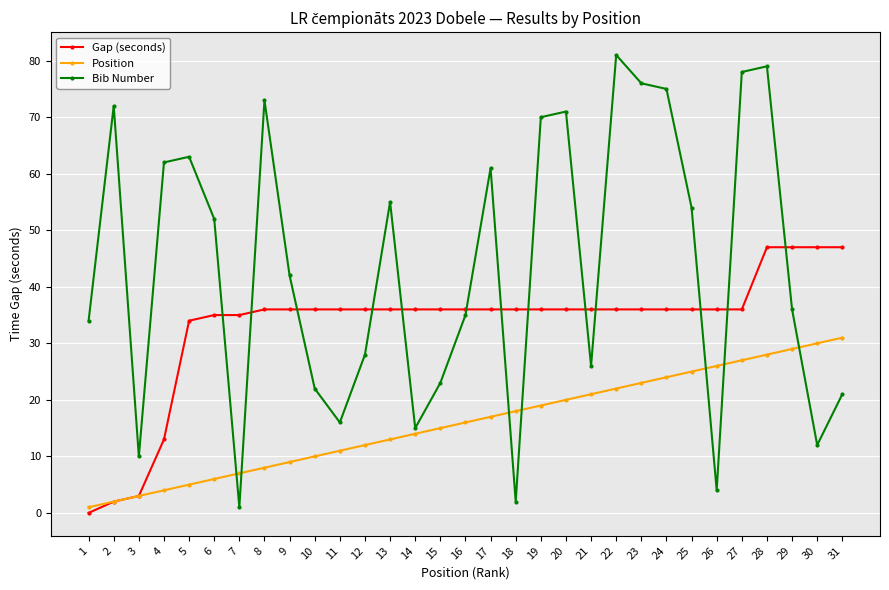

Is the value of Gap (seconds) at 29 greater than the value of Bib Number at 31?

Yes